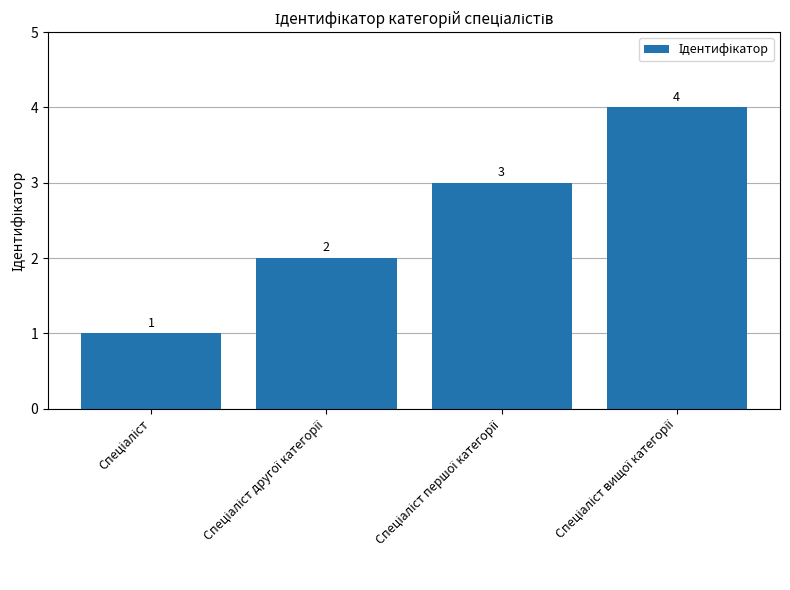

How many values are between 2 and 4?

3